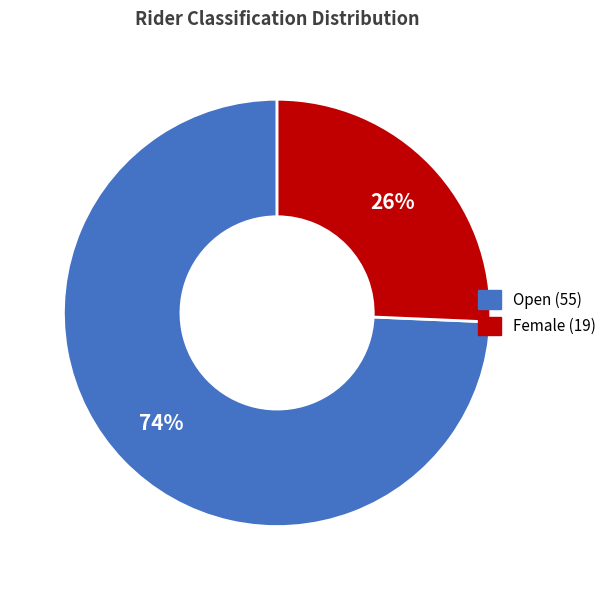

Which has a higher value, Open or Female?

Open